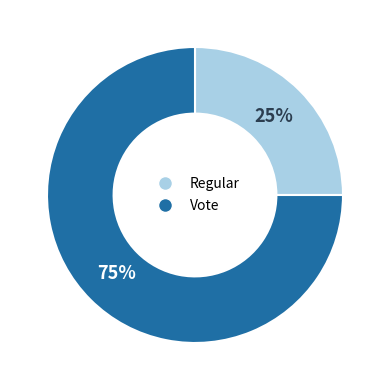

Combined, do Vote and Regular account for over 50%?

Yes